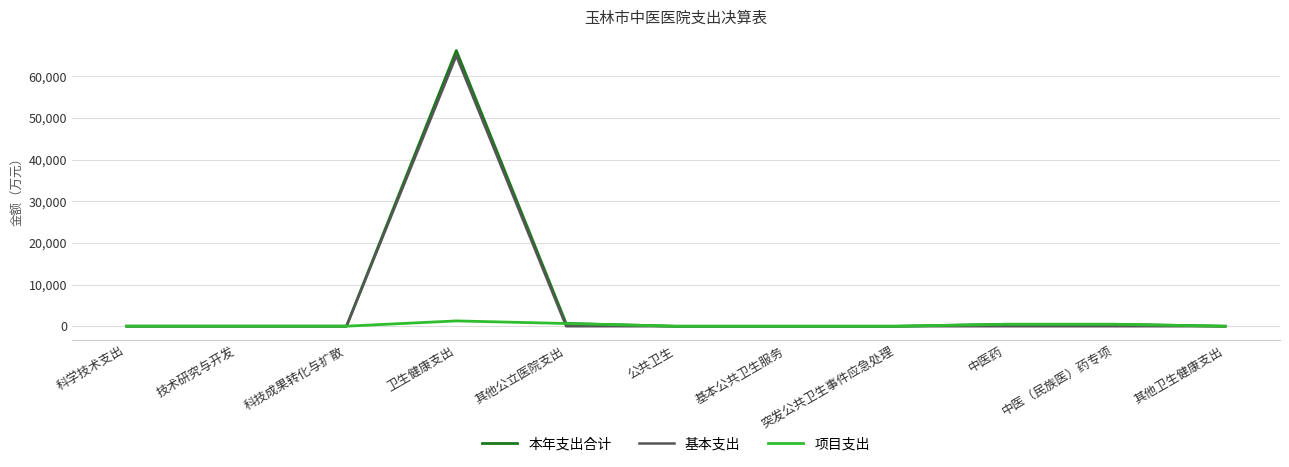

What is the average value of the 项目支出 series?

268.0